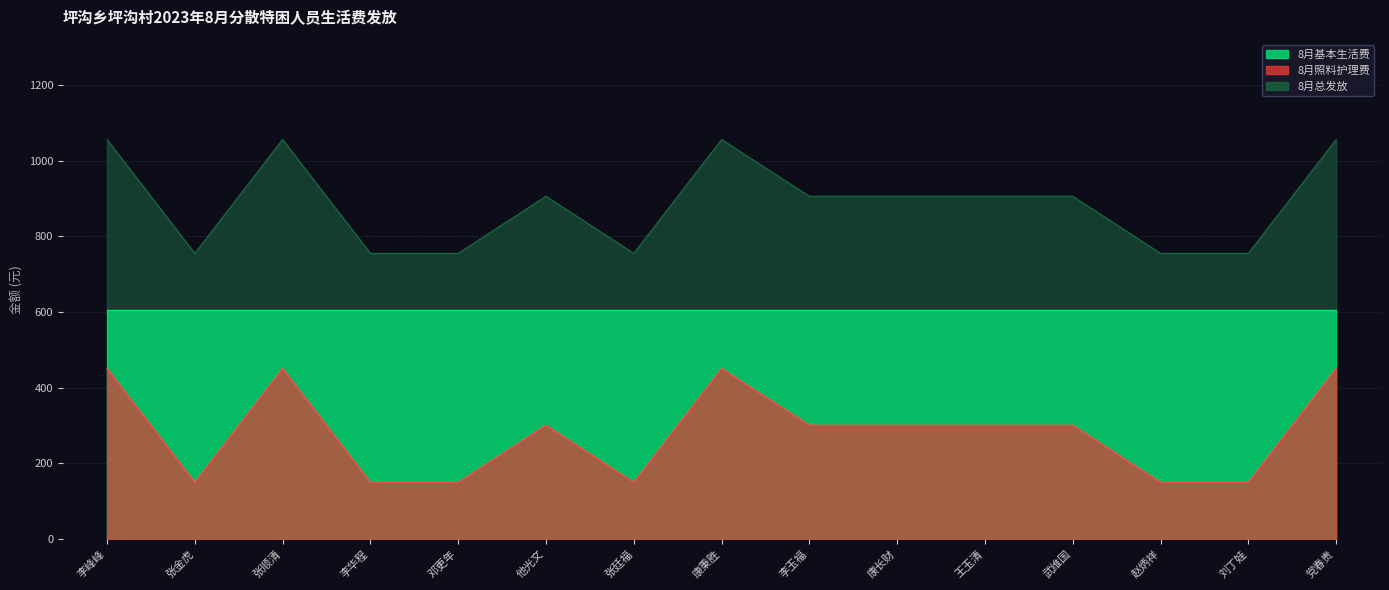

Where does the 8月总发放 series first go above 301?

李峰峰